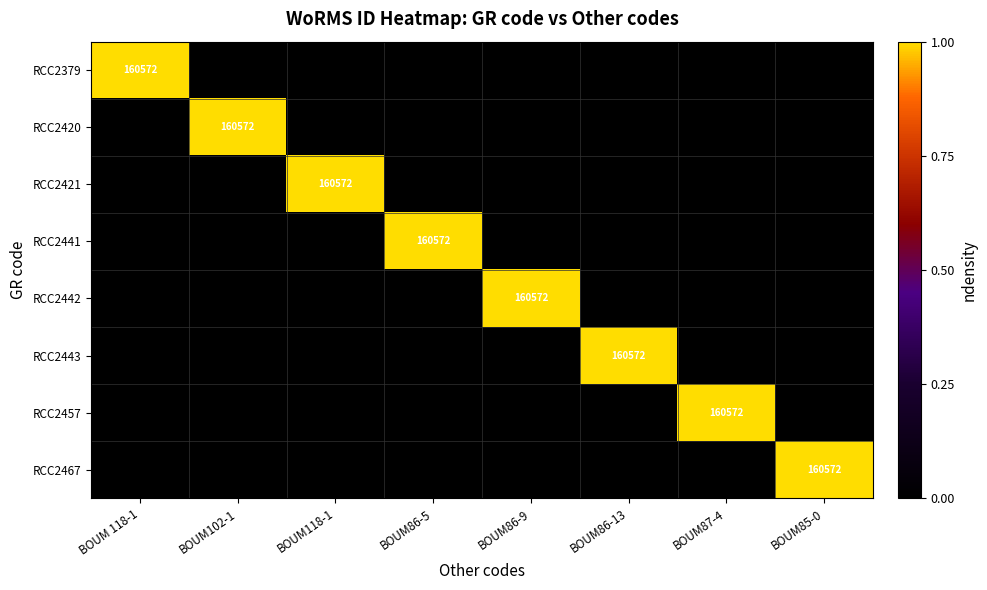

True or false: RCC2443 has a value of 160572 at BOUM86-13.

True